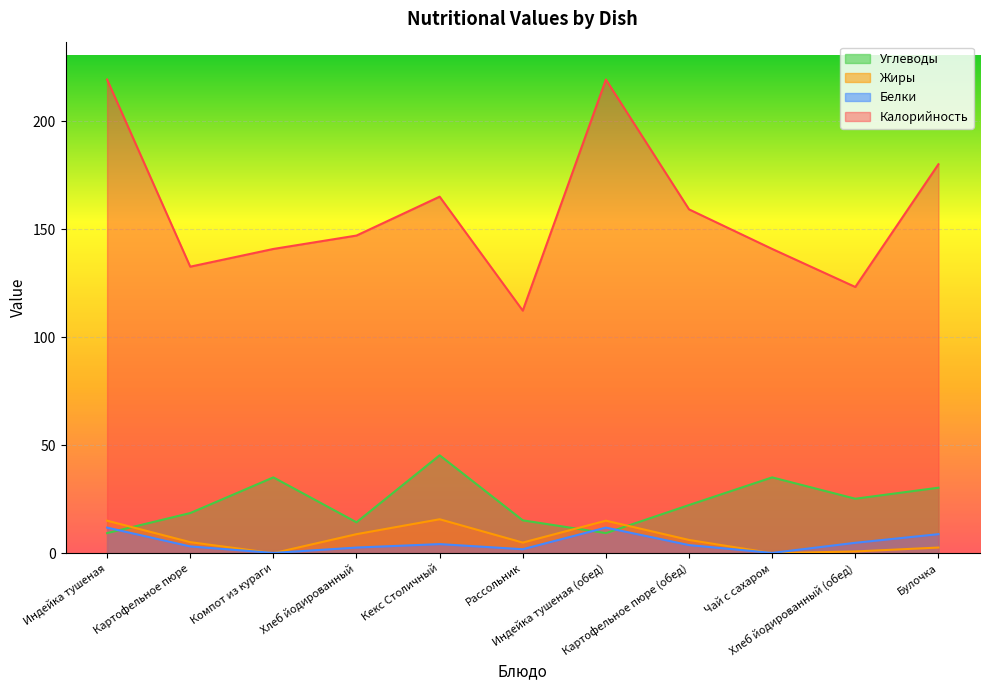

Which category has the lowest value in the Жиры series?

Компот из кураги